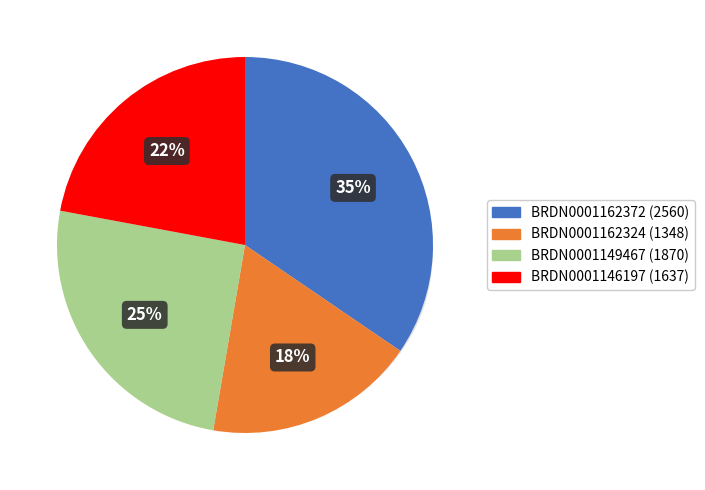

Which category has the smallest portion of the pie?

BRDN0001162324